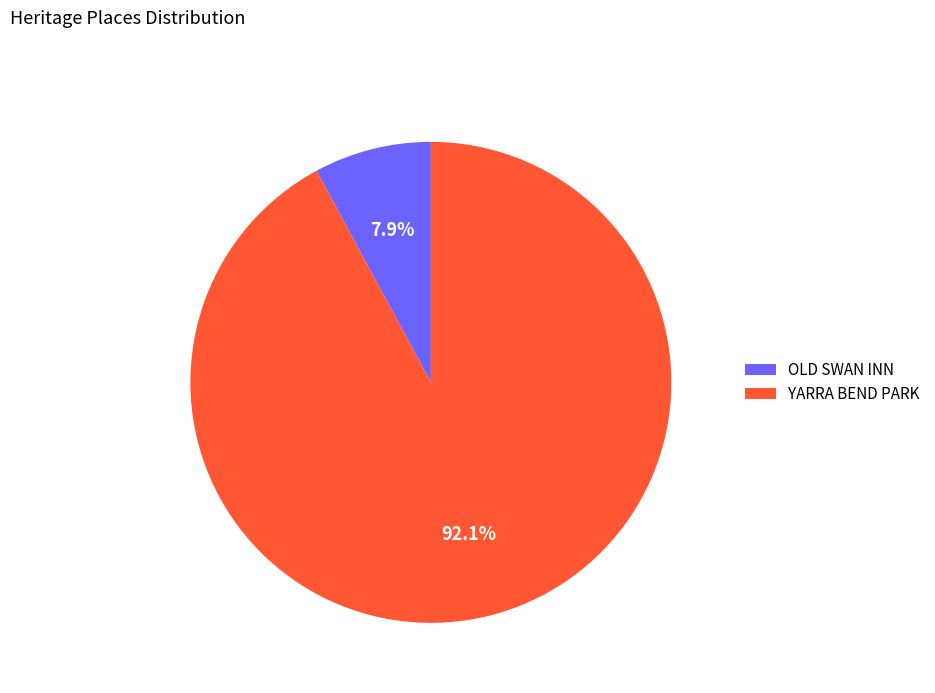

To the nearest percent, what is the difference between the YARRA BEND PARK and OLD SWAN INN slice percentages?

84%